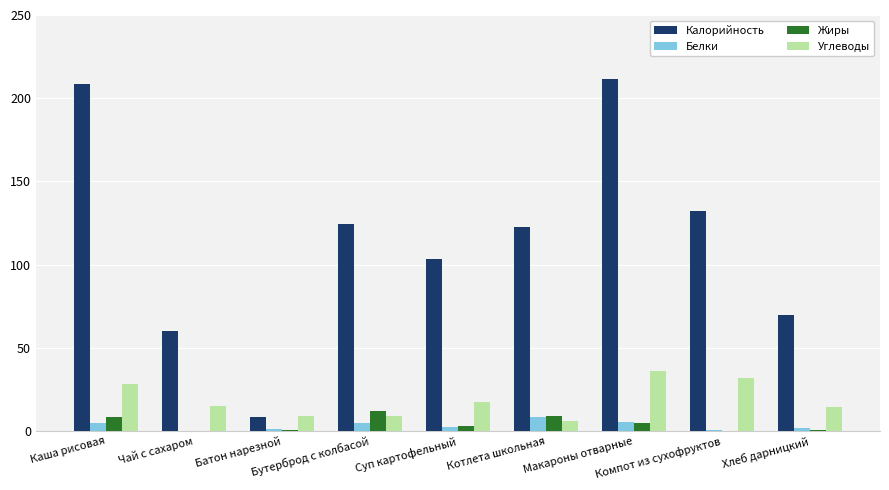

Which series has the largest total across all categories?

Калорийность